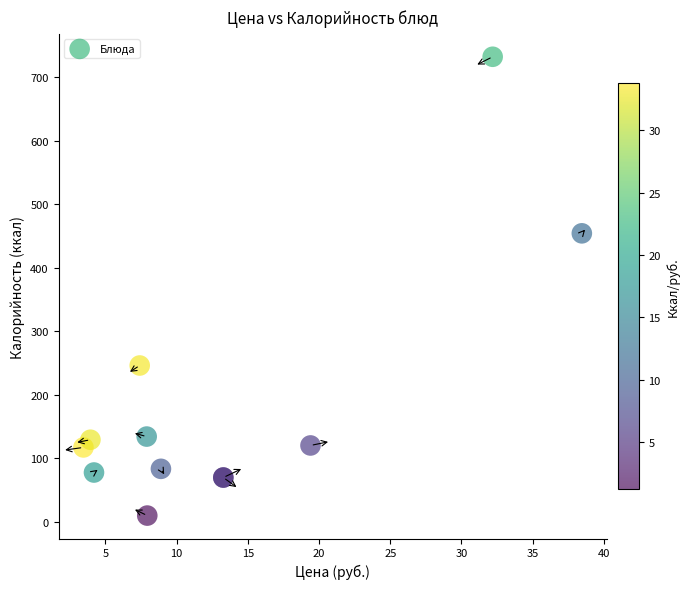

What Y value in the scatter plot is closest to 370?

454.0